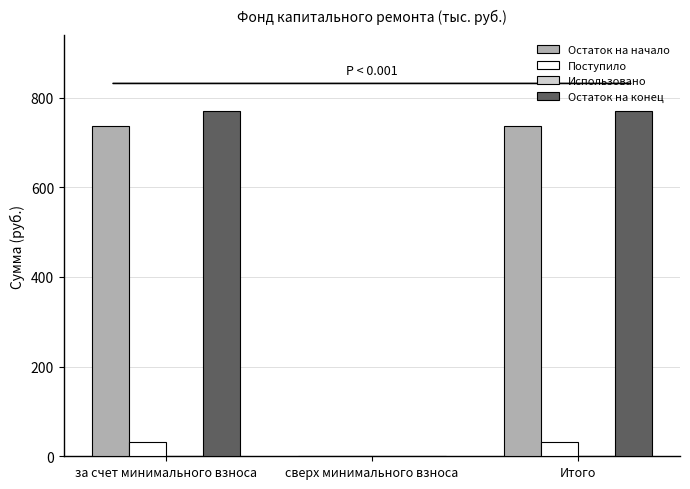

What is the greatest value displayed?

769.8